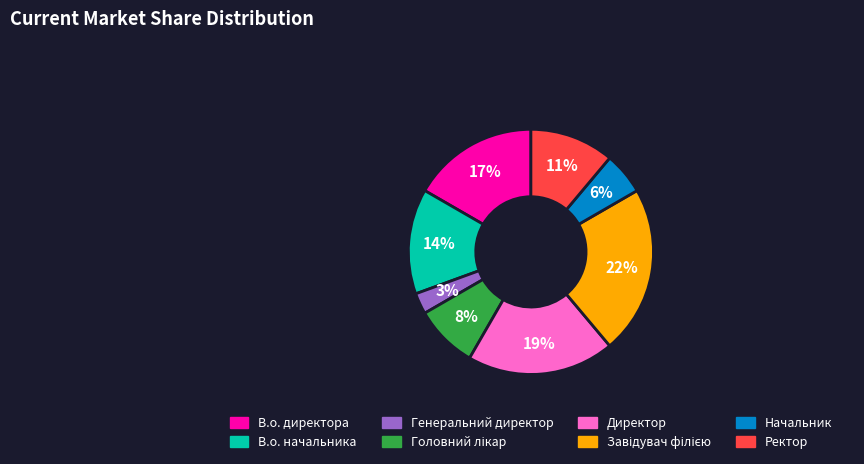

Does any single category account for the majority?

No